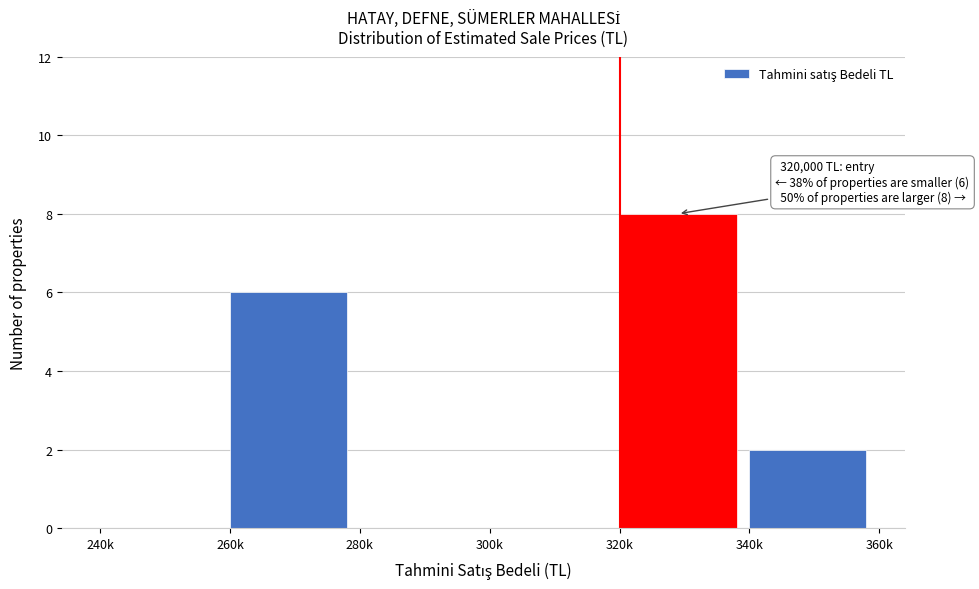

Reading right to left, list all the values displayed in this chart.

340k=2	320k=8	300k=0	280k=0	260k=6	240k=0